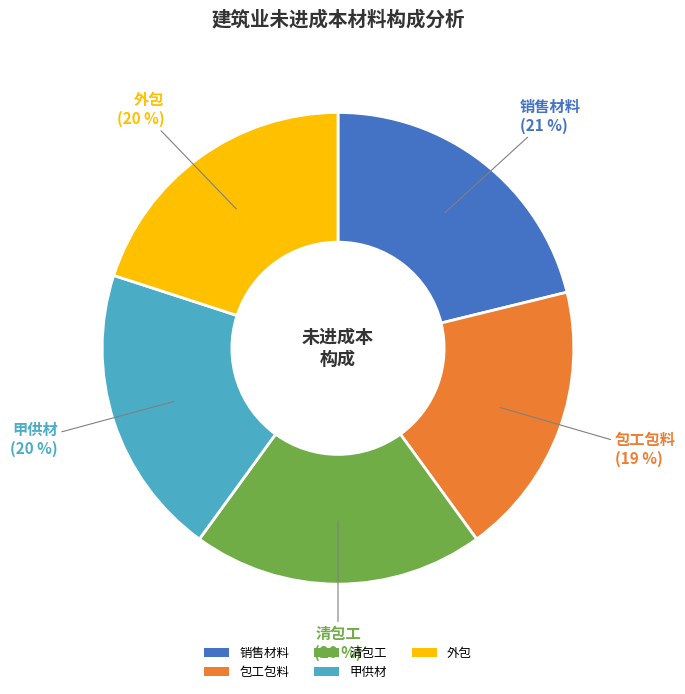

To the nearest percent, what is the average slice percentage?

20%